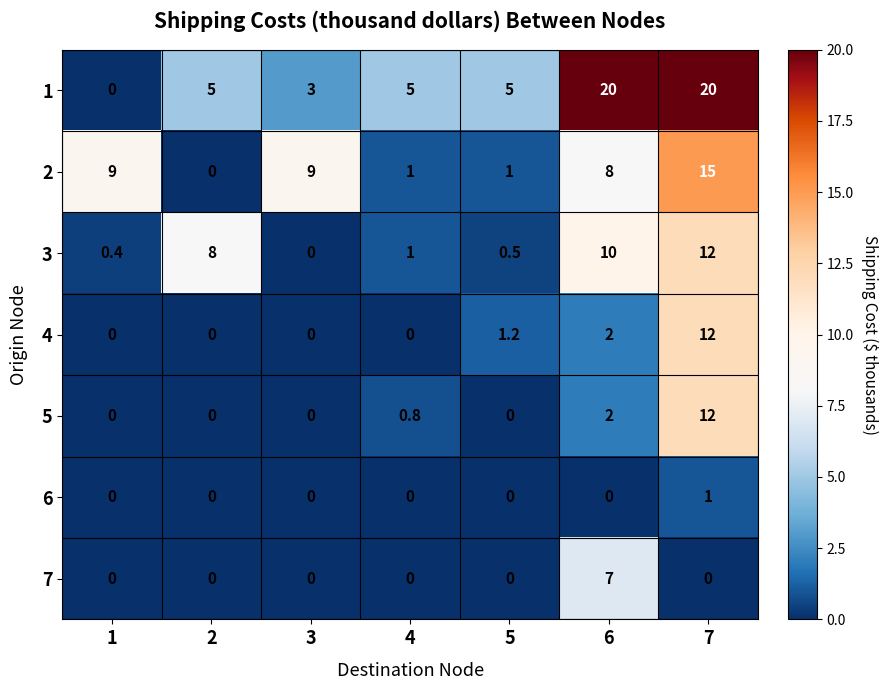

What is the maximum value shown in the chart?

20.0